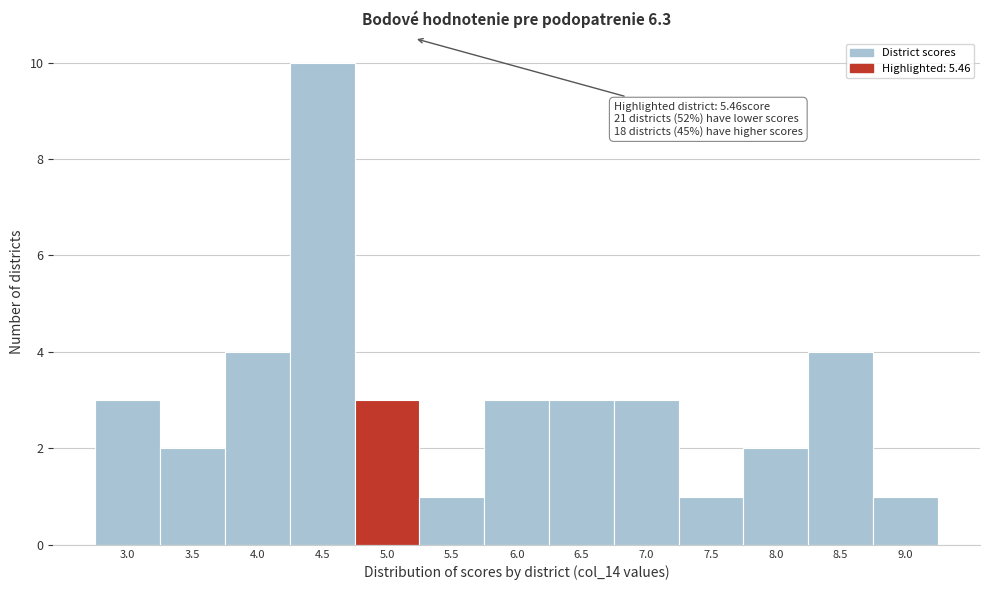

Reading right to left, what are all the values shown in this chart?

9.0=1	8.5=4	8.0=2	7.5=1	7.0=3	6.5=3	6.0=3	5.5=1	5.0=3	4.5=10	4.0=4	3.5=2	3.0=3